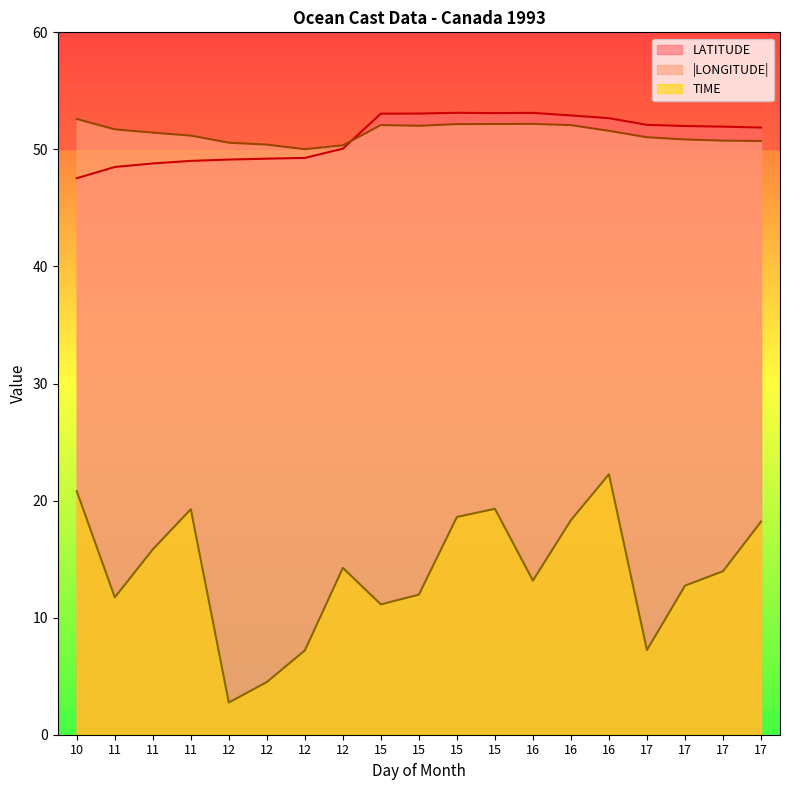

List the labels in order of LATITUDE value, smallest first.

10, 11, 11, 11, 12, 12, 12, 12, 17, 17, 17, 17, 16, 16, 15, 15, 15, 16, 15